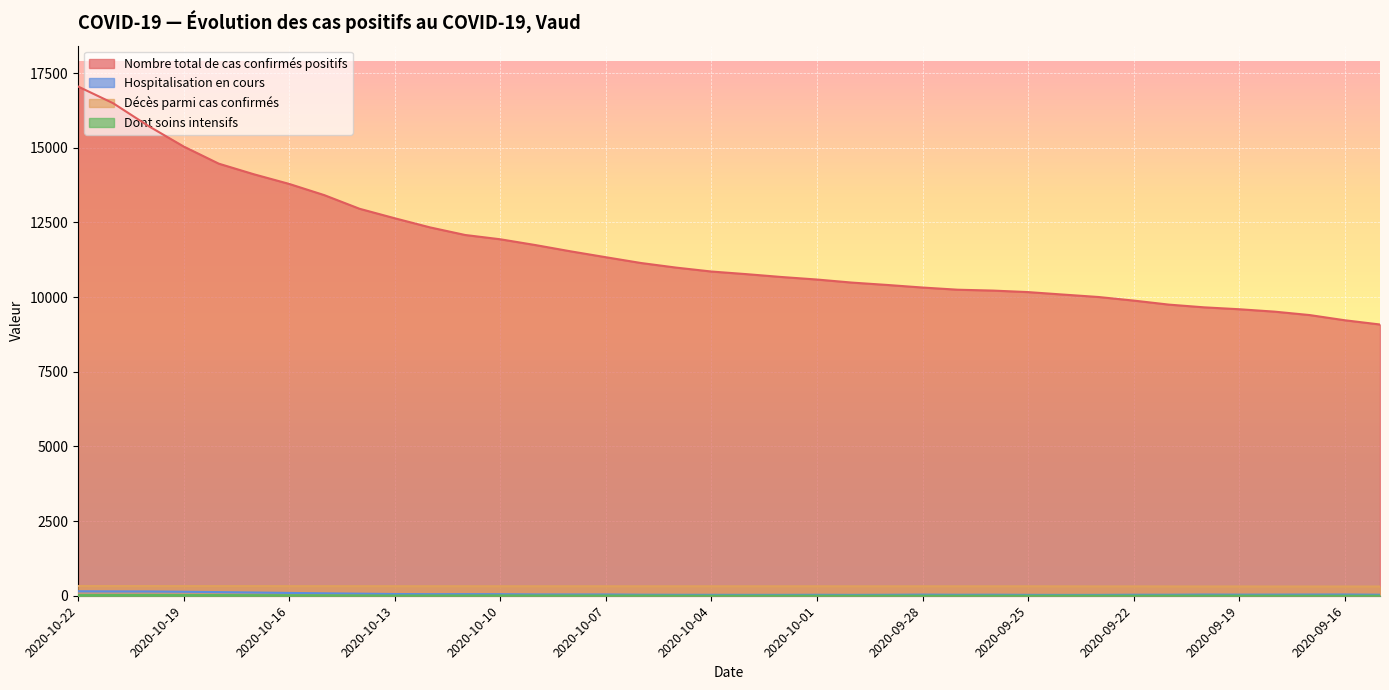

What is the label of the 1st point from the left?

2020-10-22